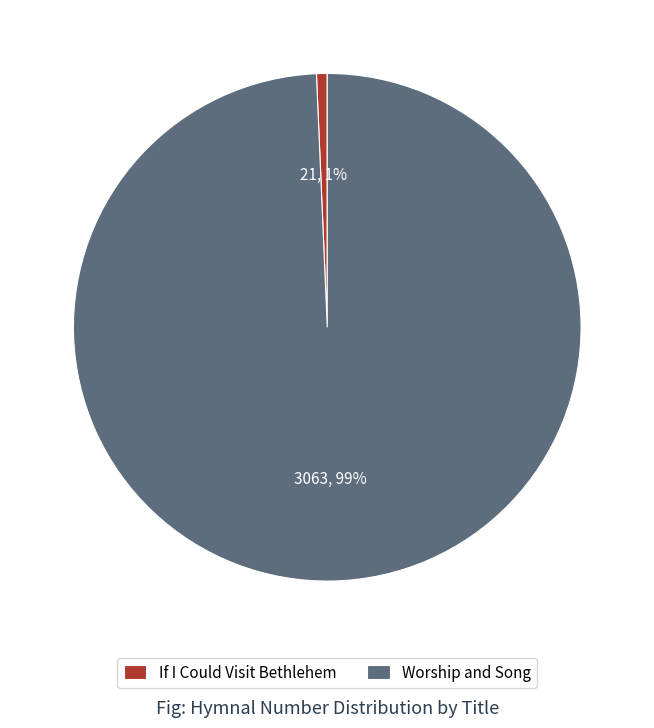

To the nearest percent, what percentage of the pie is Worship and Song?

99%